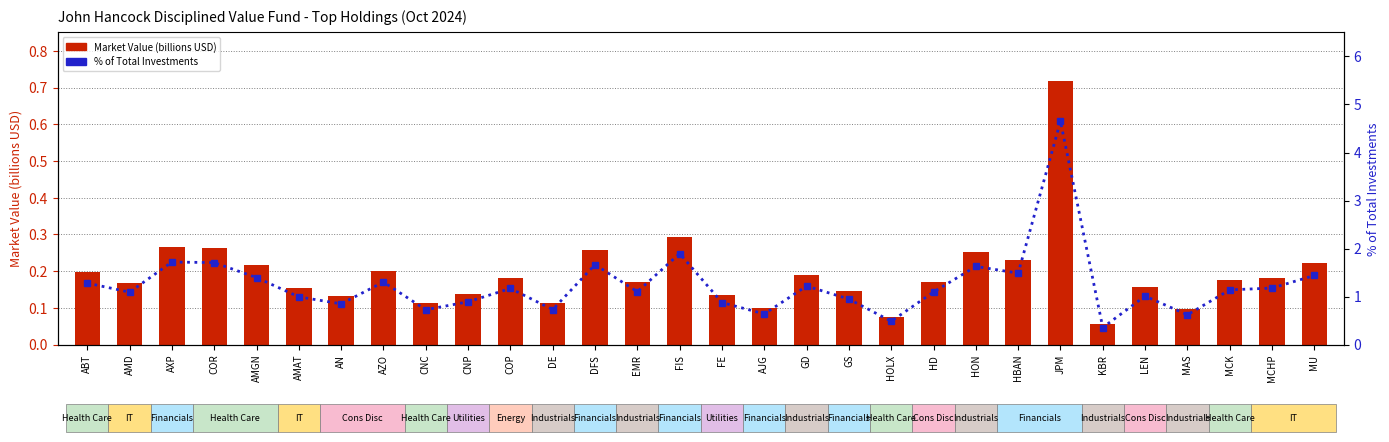

What is the value of the Market Value (billions USD) bar at the 26th from the left?

0.2